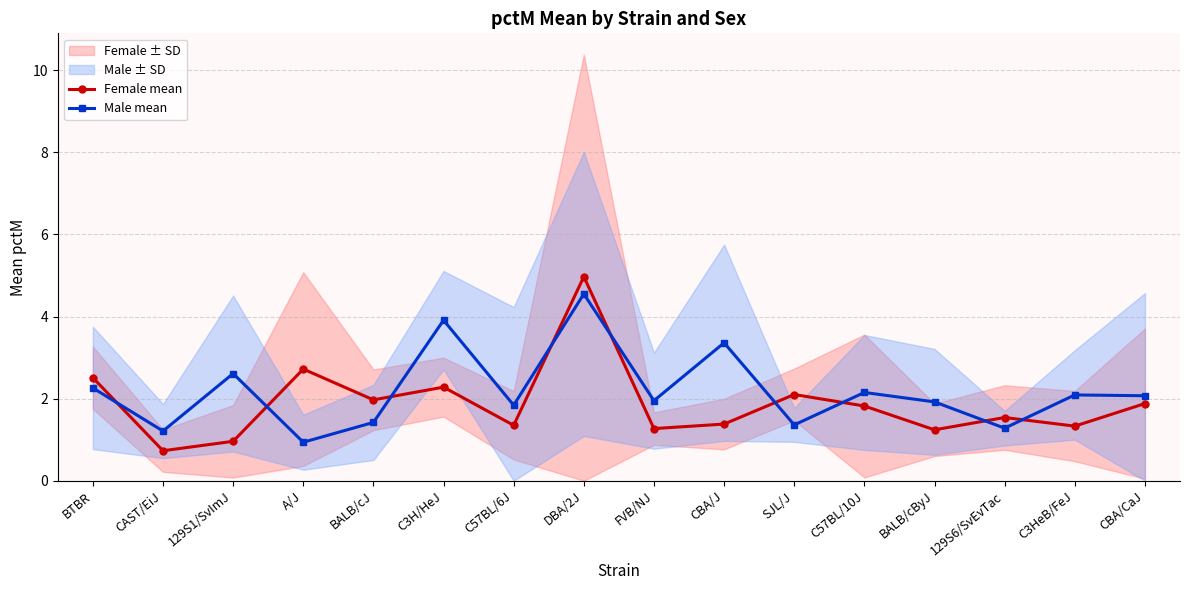

Which series has the largest total across all categories?

Male mean